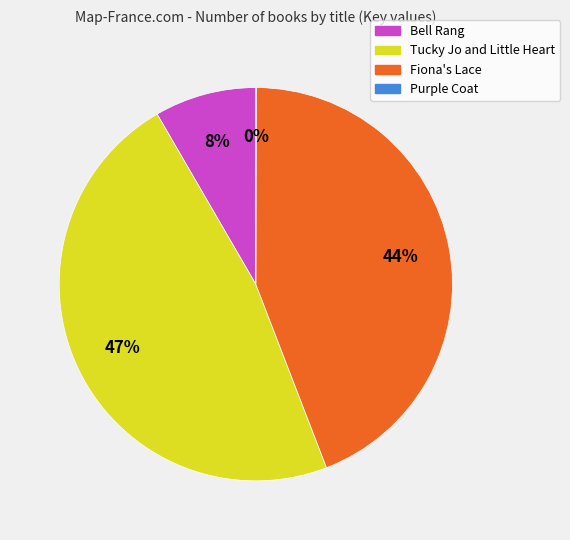

Does Fiona's Lace account for over 50% of the chart?

No